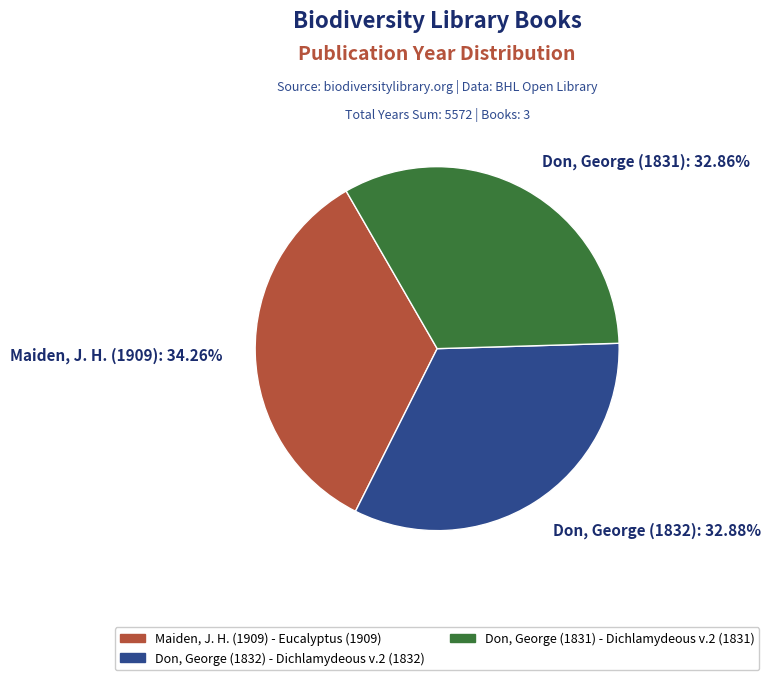

Count the number of slices in the pie.

3